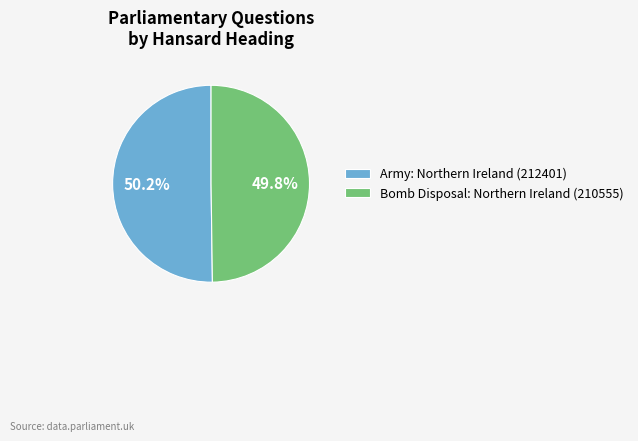

Count the number of slices in the pie.

2